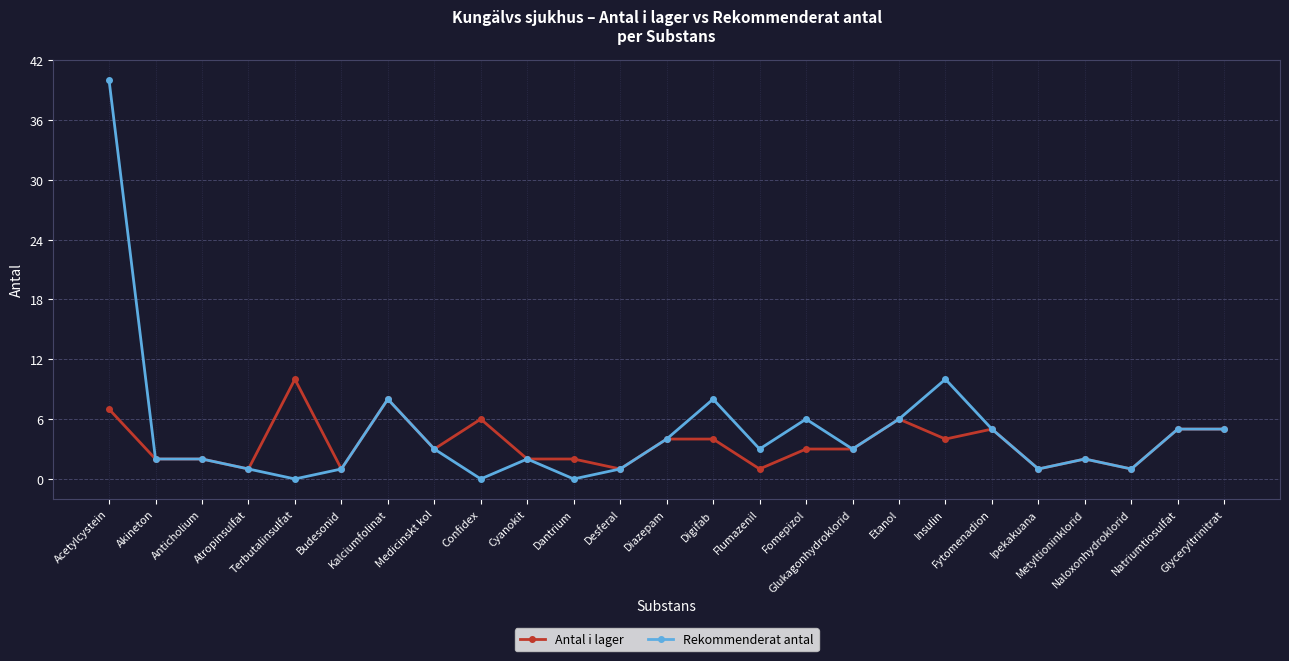

Reading left to right, extract all data points from this chart.

Antal i lager: 7	2	2	1	10	1	8	3	6	2	2	1	4	4	1	3	3	6	4	5	1	2	1	5	5
Rekommenderat antal: 40	2	2	1	0	1	8	3	0	2	0	1	4	8	3	6	3	6	10	5	1	2	1	5	5